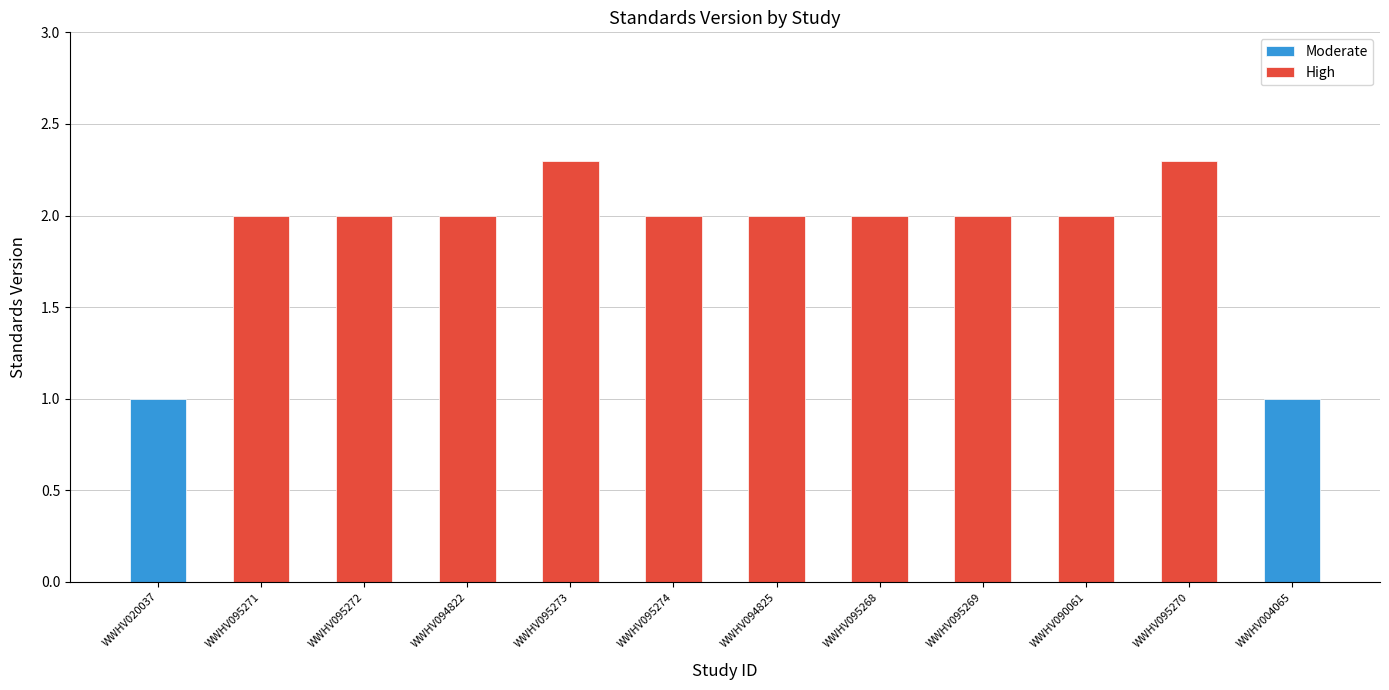

Is it true that the value at WWHV095272 is 2.9?

False